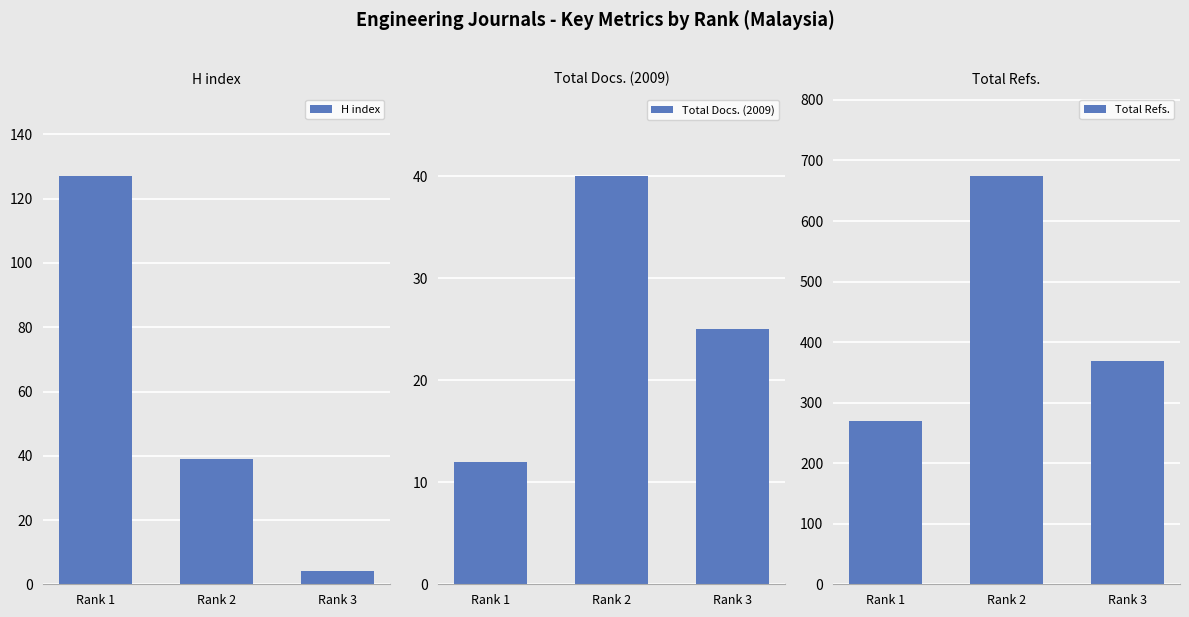

How many H index values are between 4 and 127?

3